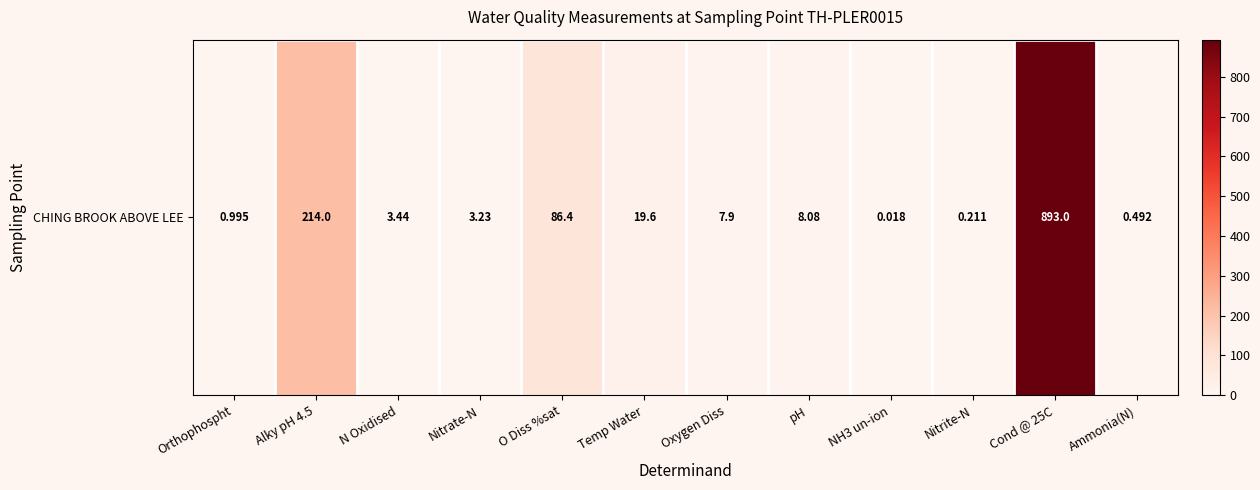

Reading right to left, list all the values displayed in this chart.

0.5	893.0	0.2	0.0	8.1	7.9	19.6	86.4	3.2	3.4	214.0	1.0